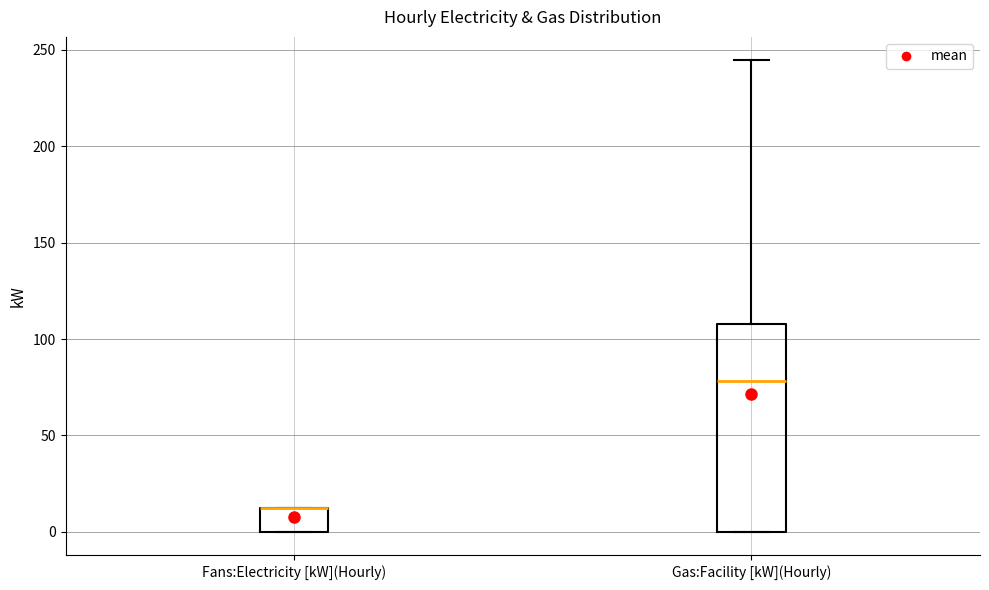

Where does the upper whisker of the box for Gas:Facility [kW](Hourly) end on the y-axis? The values are not printed on the chart, so give them approximately, as read against the axis.

245